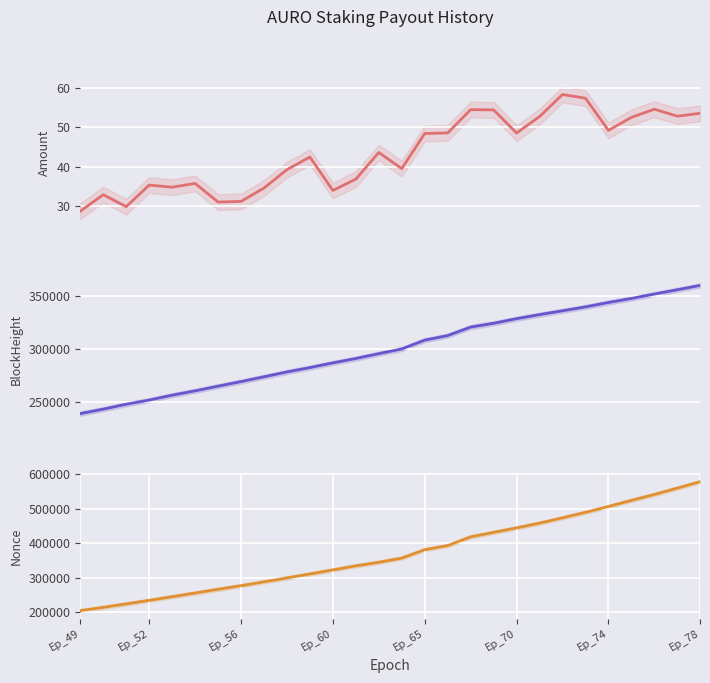

True or false: BlockHeight and Amount intersect in this chart.

False